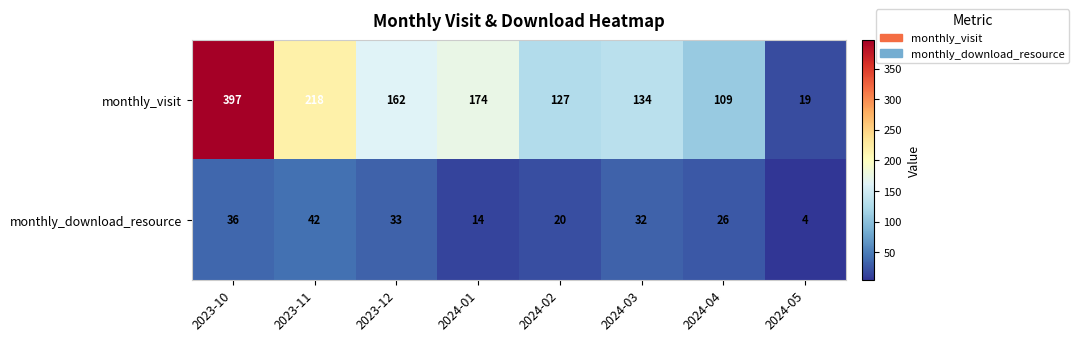

At which label does monthly_visit reach its peak?

2023-10